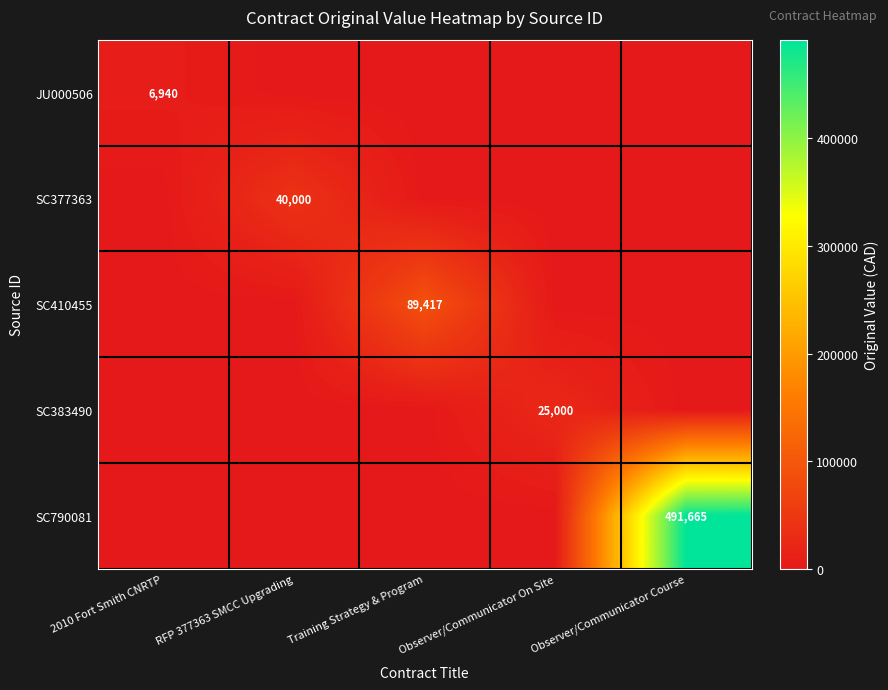

Rank the series at RFP 377363 SMCC Upgrading from lowest to highest value.

JU000506, SC410455, SC383490, SC790081, SC377363